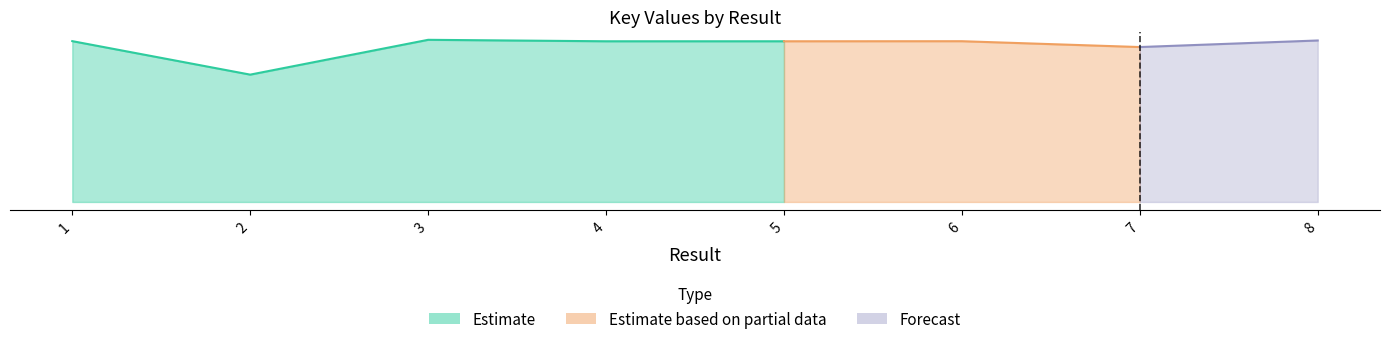

True or false: the data has more than 0 interior local peaks.

True